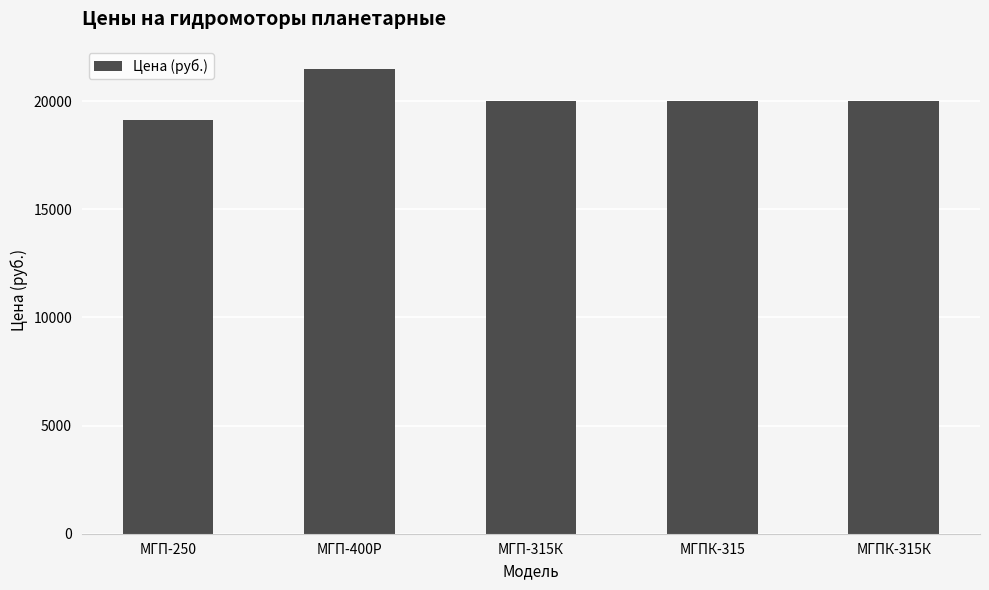

Read the value at МГП-400Р.

21477